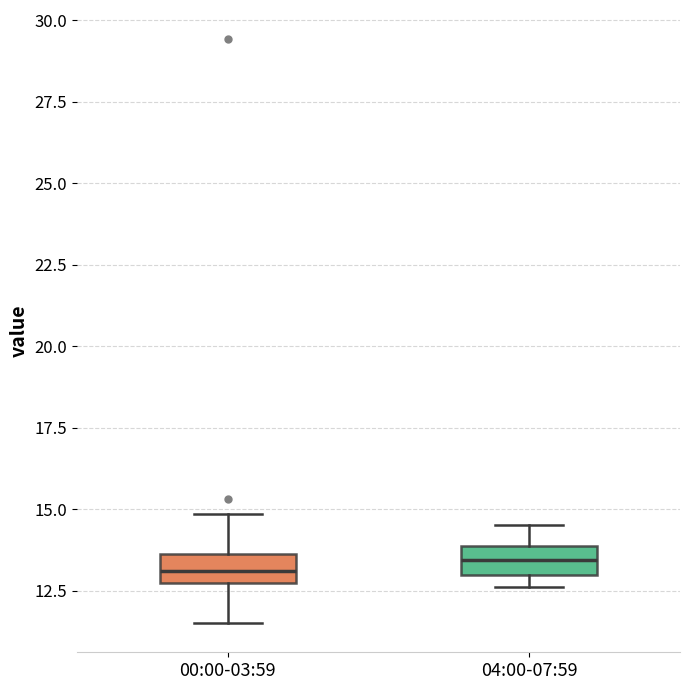

Reading left to right, transcribe this box plot: for each box, give where its median line is, the range the box spans, and where its two whiskers end, as read against the y-axis. The values are not printed on the chart, so give them approximately, as read against the axis.

00:00-03:59: median 13.0, box 12.5 to 13.5, whiskers 11.5 to 15.0
04:00-07:59: median 13.5, box 13.0 to 14.0, whiskers 12.5 to 14.5